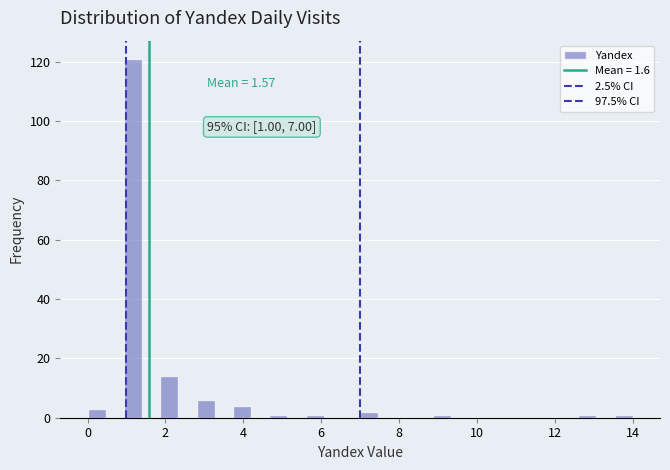

Read against the x-axis, roughly where is the centre of the tallest bar?

1.2